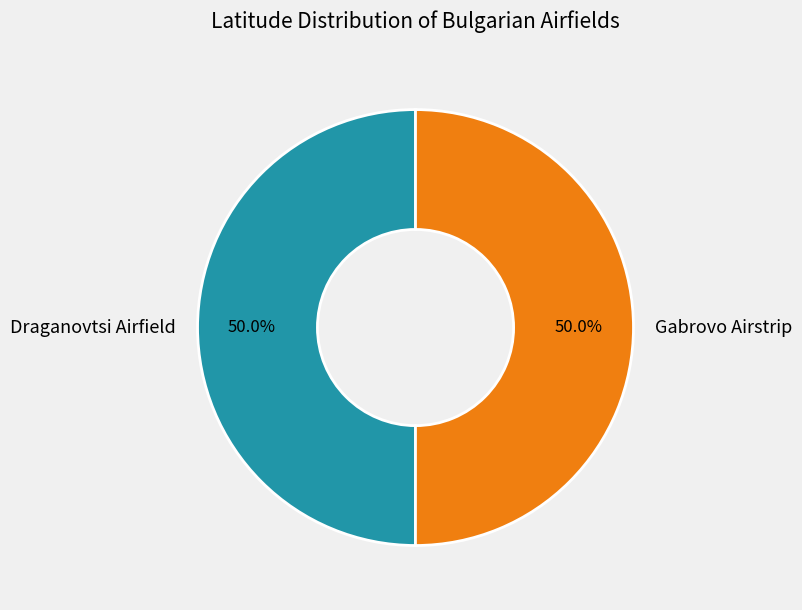

To the nearest percent, what percentage of the pie is Draganovtsi Airfield?

50%